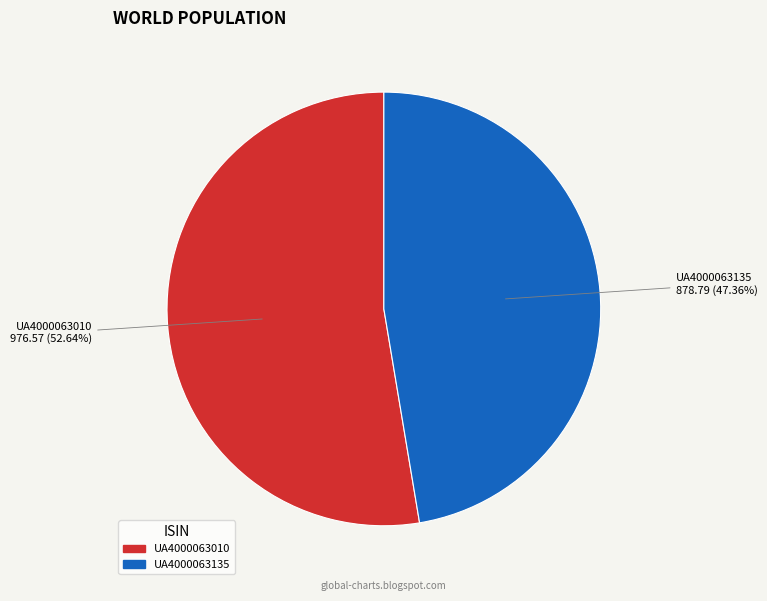

Is it true that UA4000063010 is 41% of the pie?

False